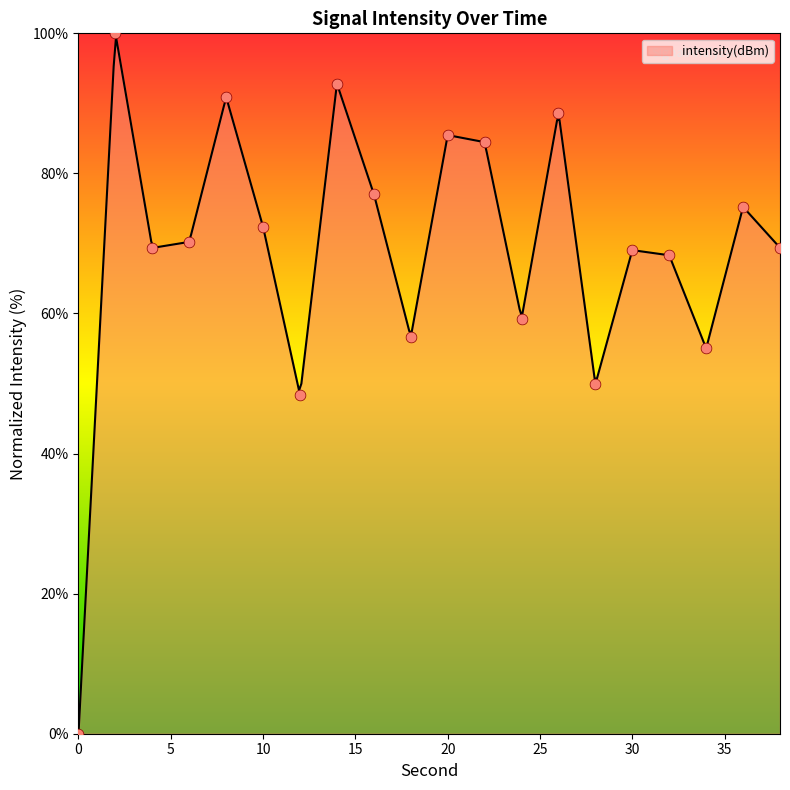

Which has a higher value, 14 or 24?

14